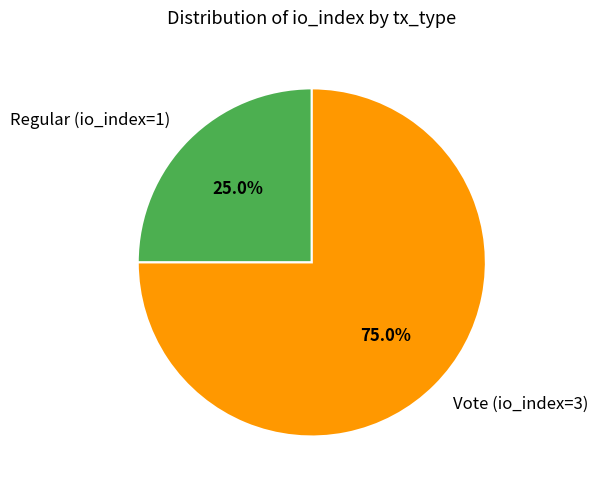

Is there any slice that represents more than half of the pie?

Yes